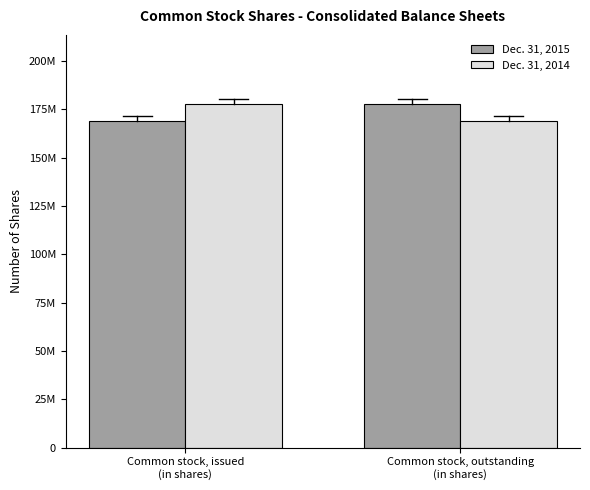

What is the difference between the highest and lowest values at Common stock, outstanding
(in shares)?

8996542